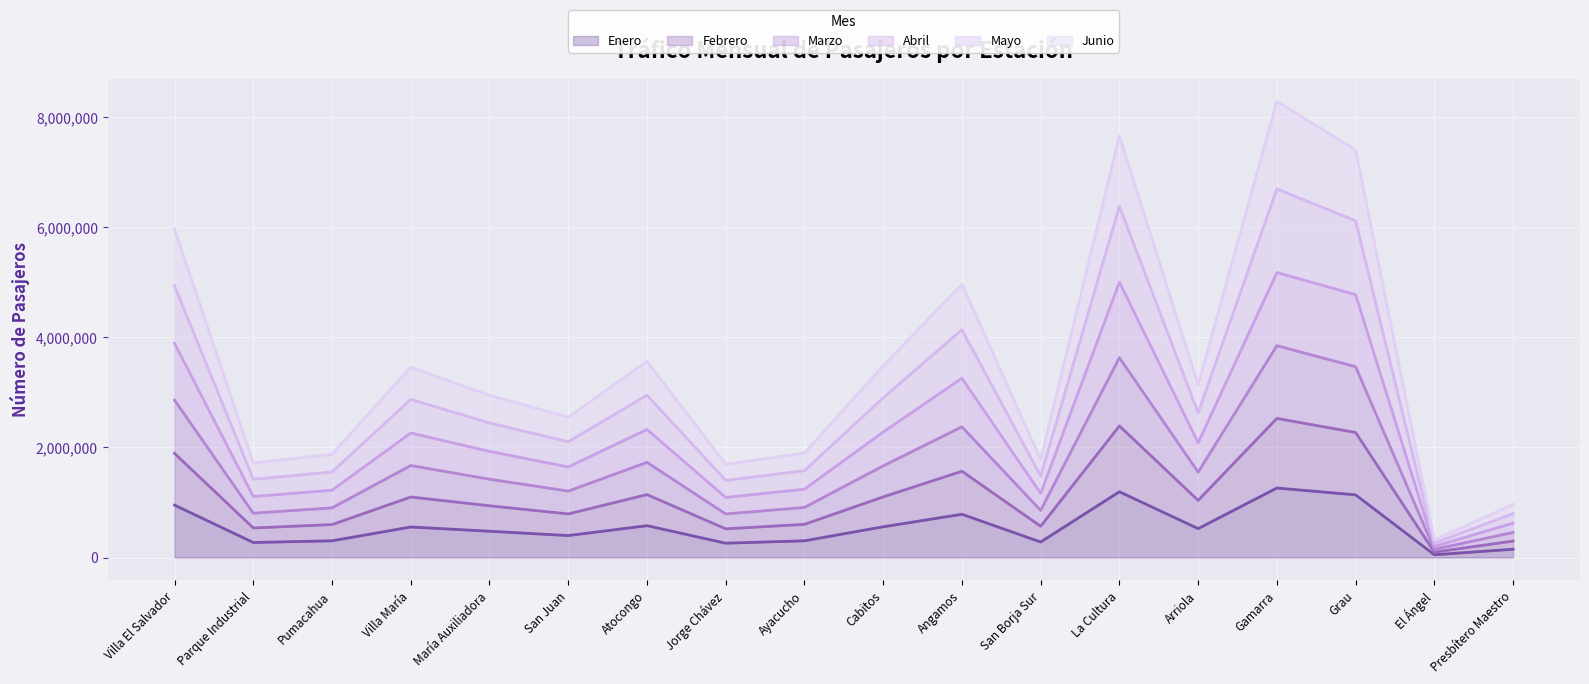

True or false: Mayo has more than 2 points higher than both neighbors.

True